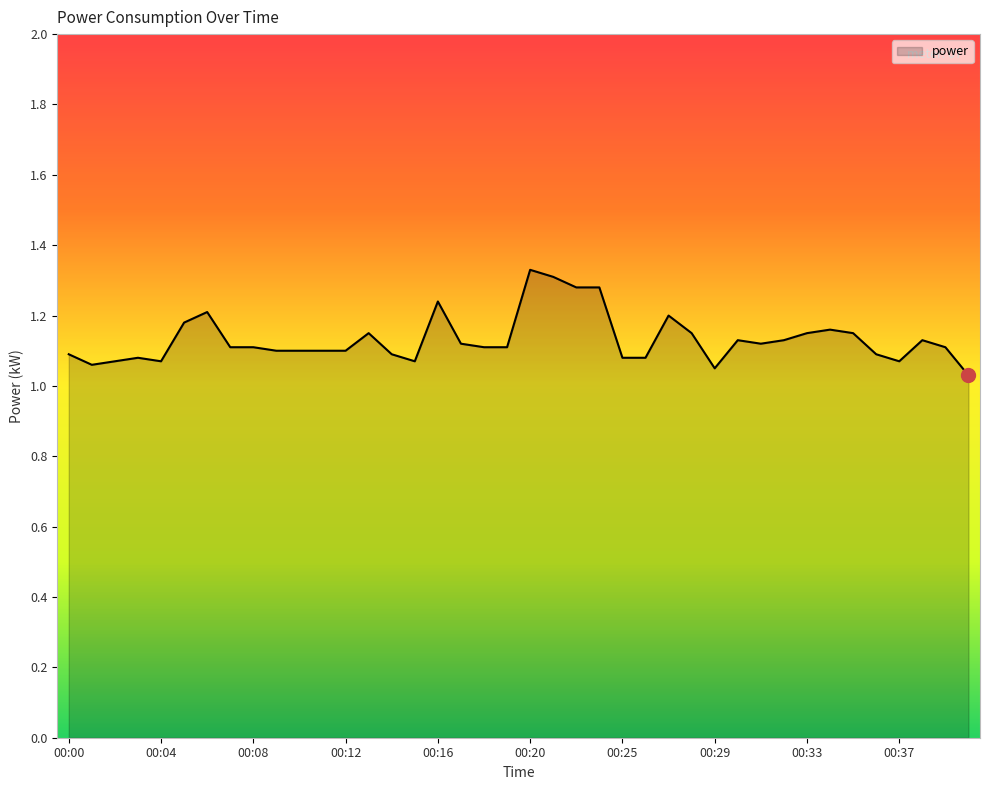

How many lines are shown in the chart?

1